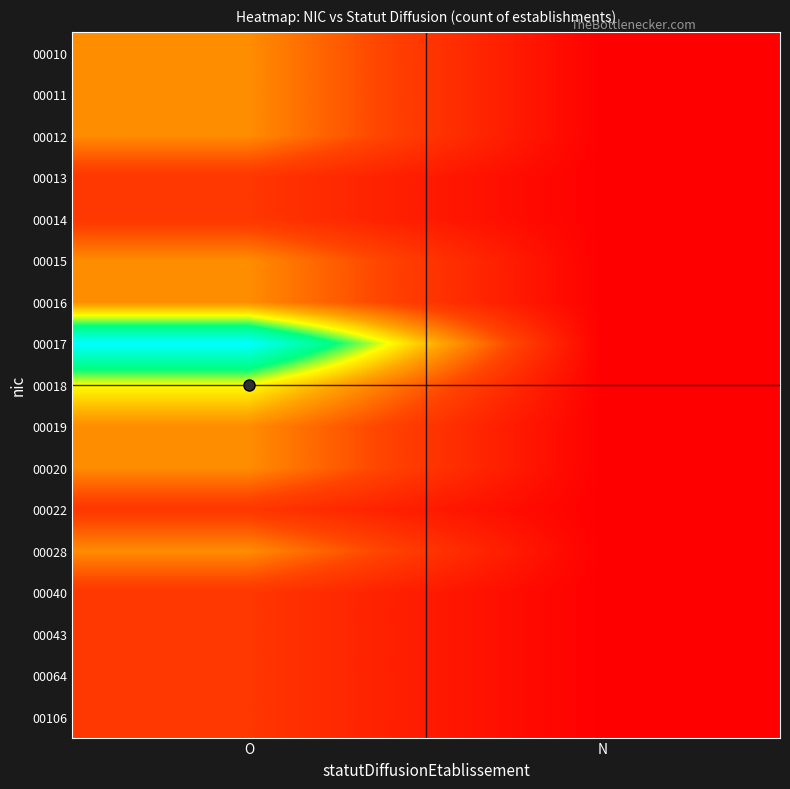

At which category does the chart reach its peak across all series?

O